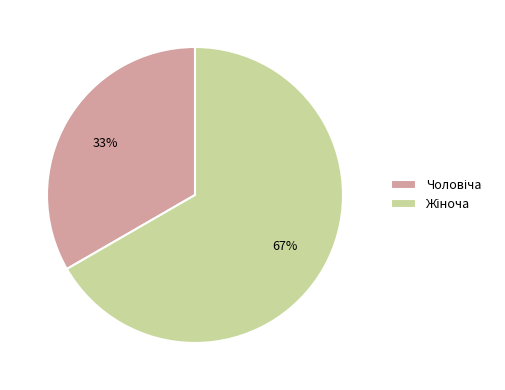

To the nearest percent, what is the average slice percentage?

50%